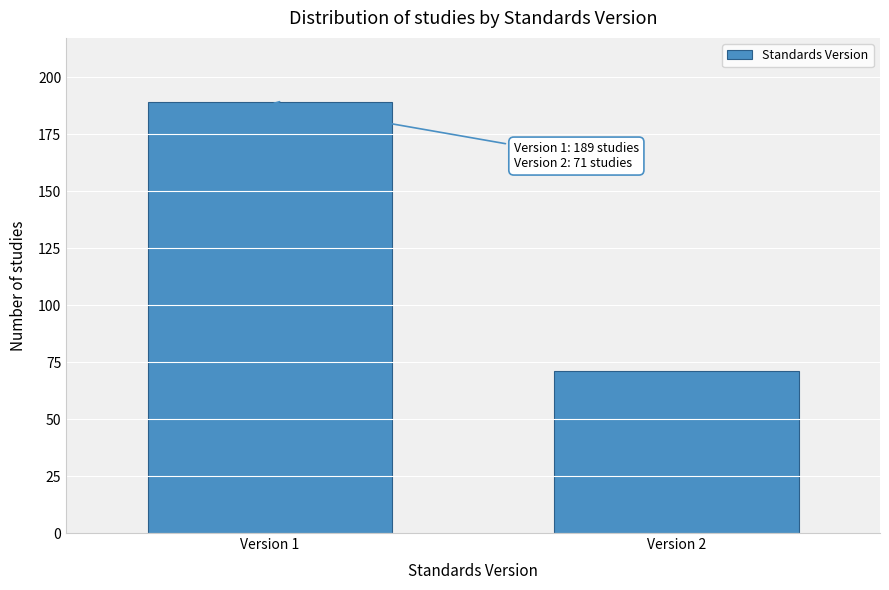

Reading left to right, what are all the values shown in this chart?

Version 1=189	Version 2=71